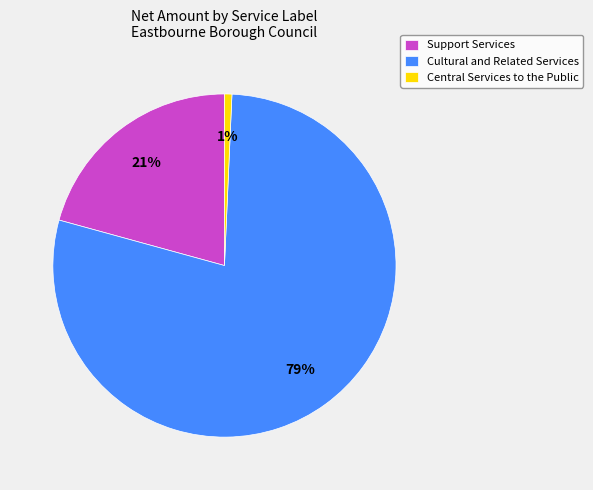

Do Support Services and Central Services to the Public together represent more than half of the pie?

No